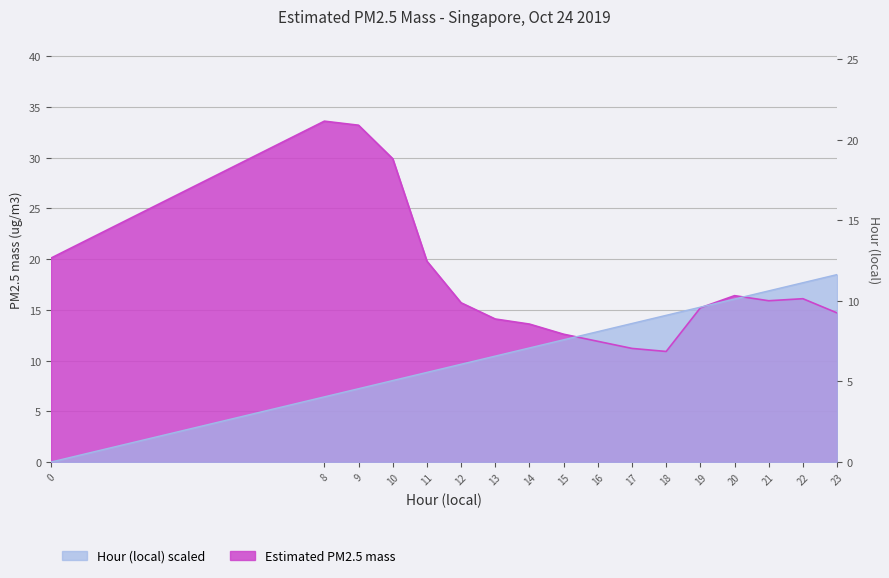

True or false: Hour (local) and Estimated PM2.5 mass intersect in this chart.

True